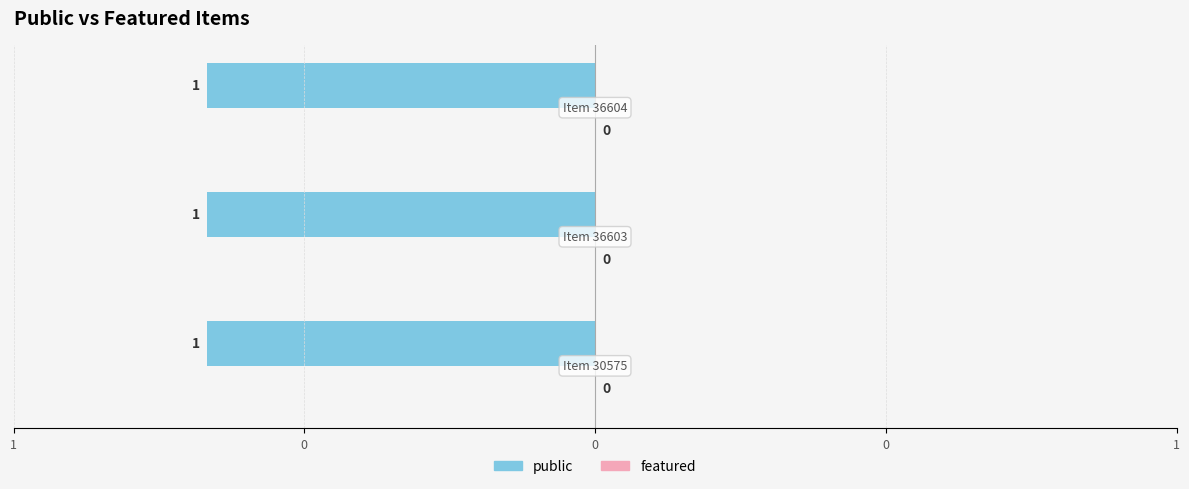

List the series in order of their peak value, highest first.

public, featured